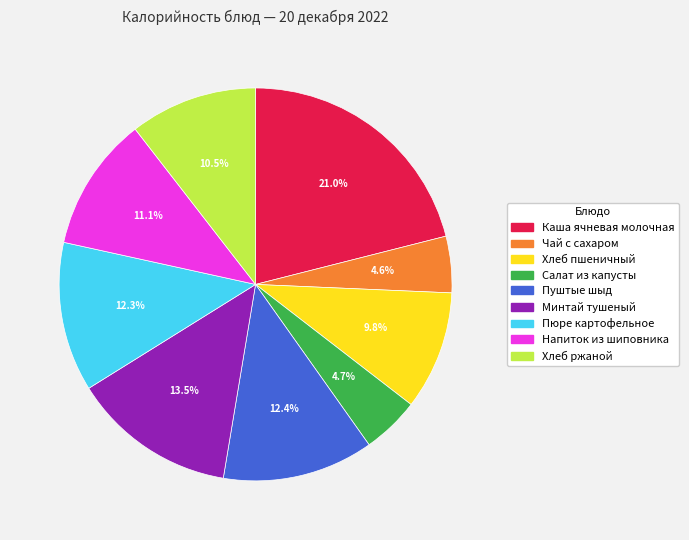

Count the number of slices in the pie.

9